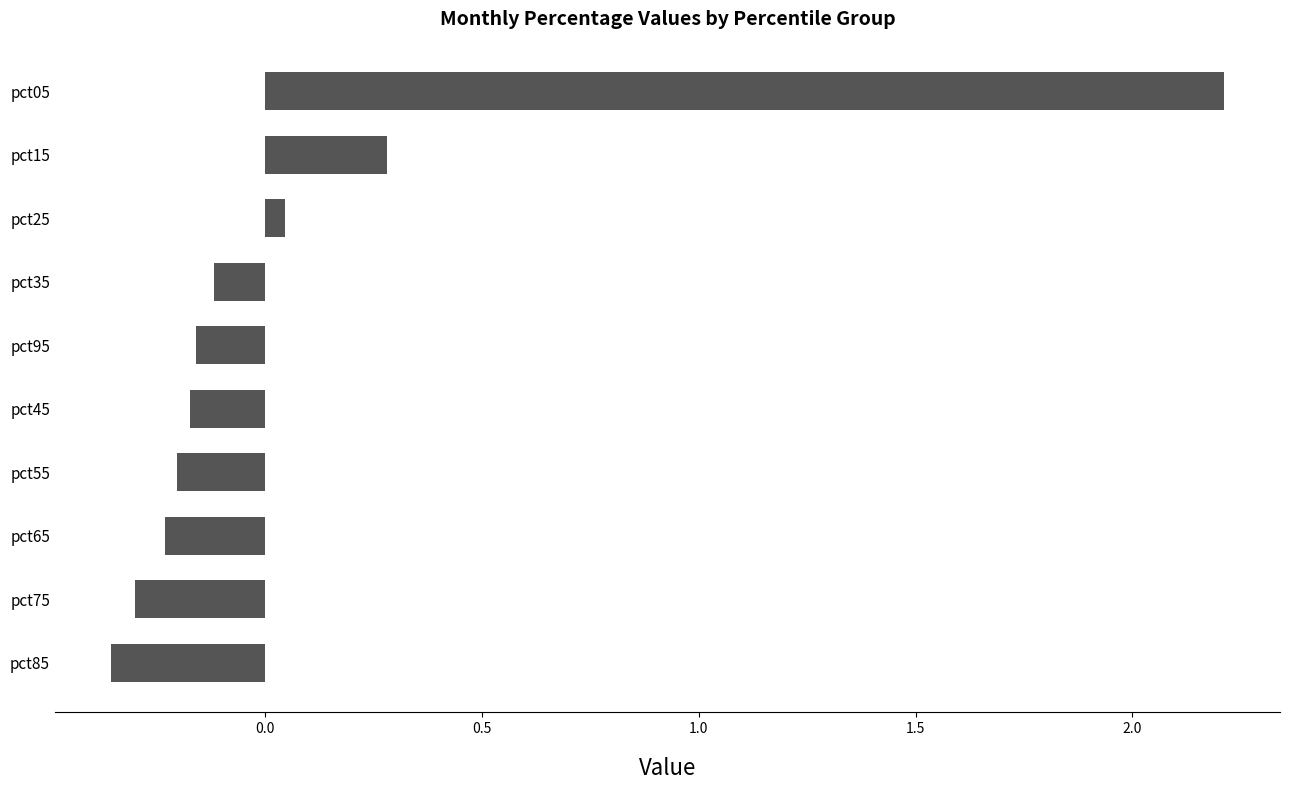

Which has a higher value, pct15 or pct55?

pct15